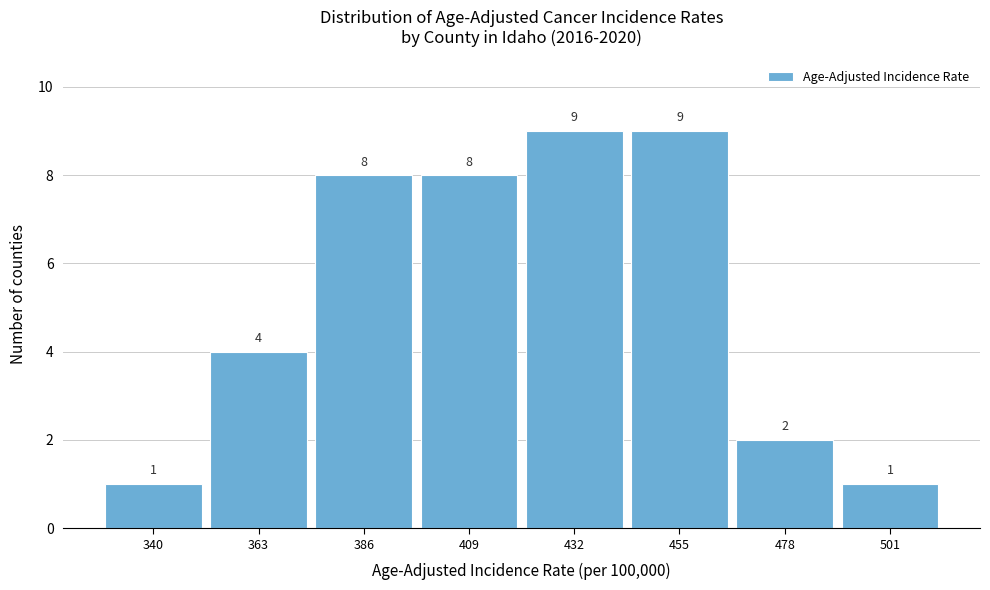

Reading left to right, extract all data points from this chart.

340=1	363=4	386=8	409=8	432=9	455=9	478=2	501=1